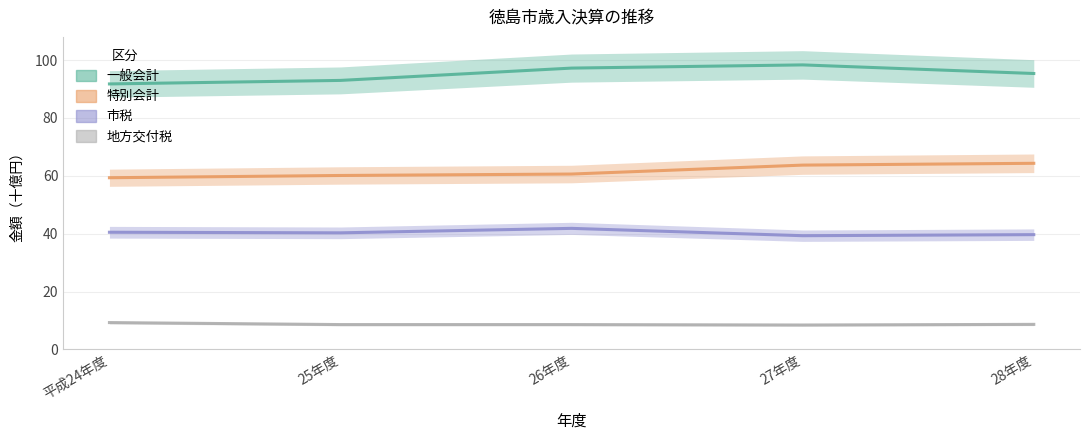

How many interior local peaks does the 一般会計 series have?

1